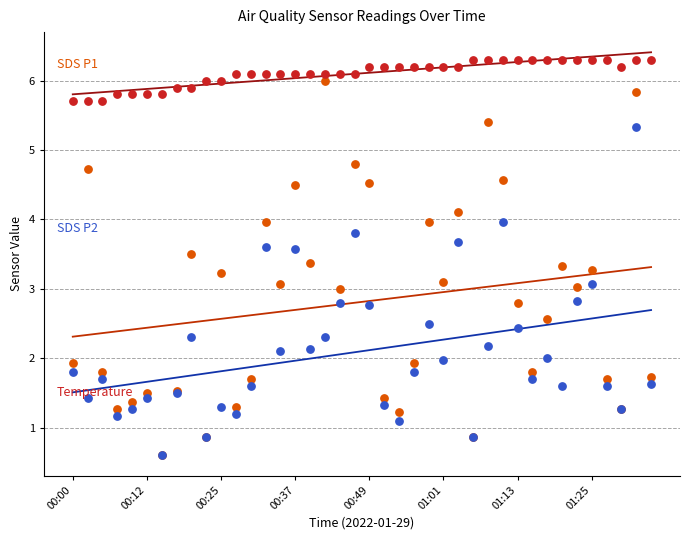

Is the value of SDS P2 (blue) at 30 greater than the value of SDS P1 (orange) at 39?

Yes